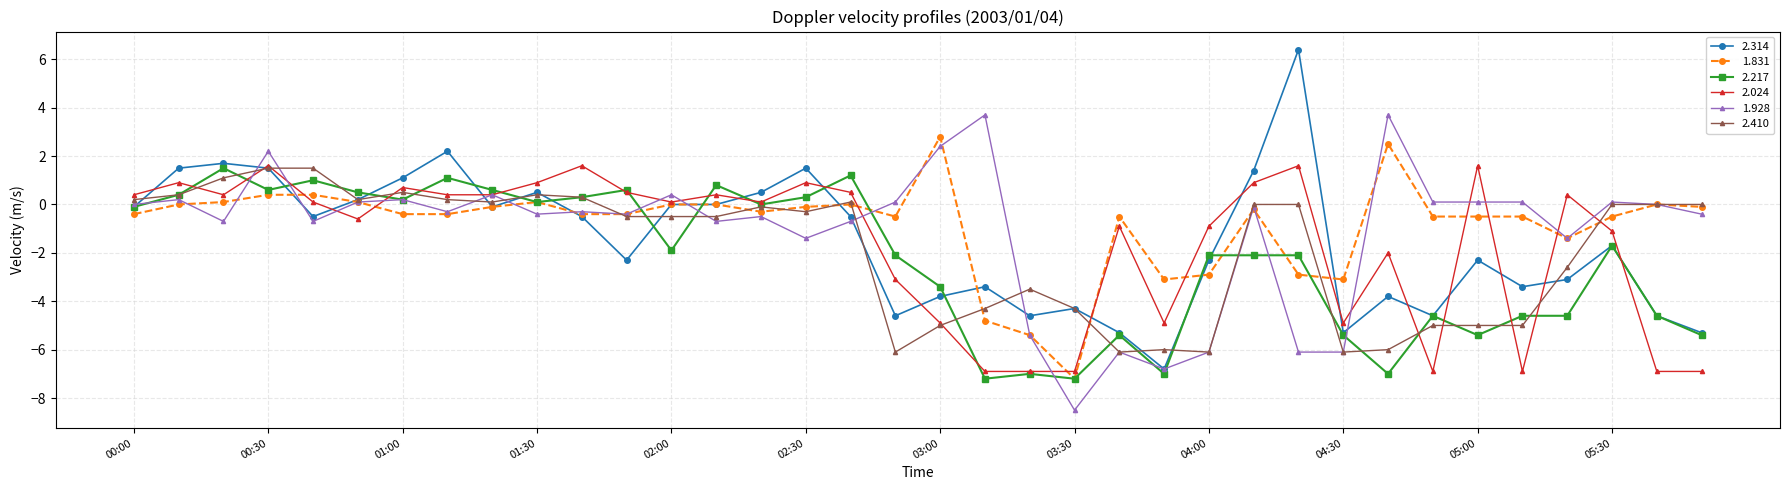

What is the maximum value shown in the chart?

6.4